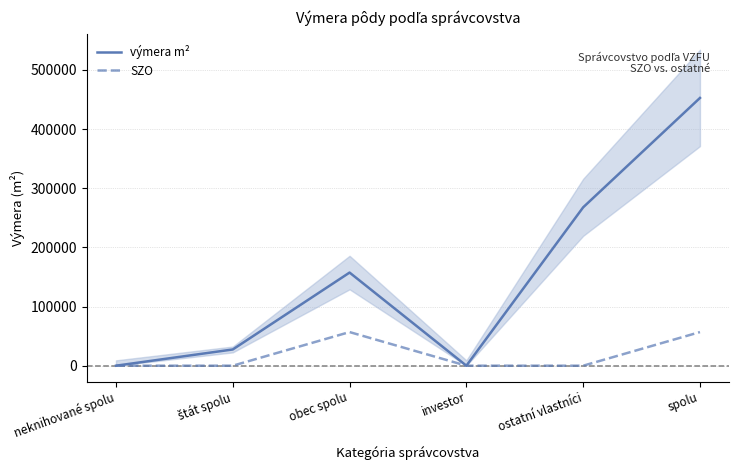

What is the difference between the second highest and minimum values in the výmera m² series?

267751.9